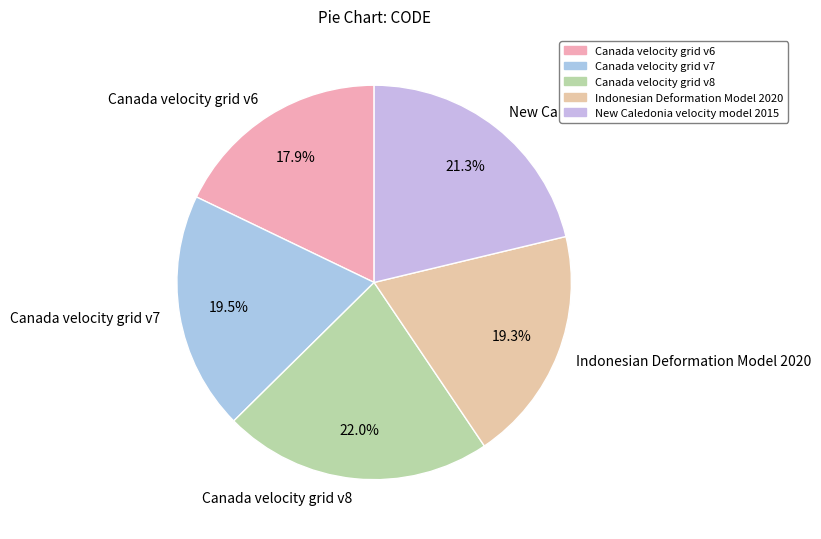

True or false: Indonesian Deformation Model 2020 accounts for 13% of the total.

False